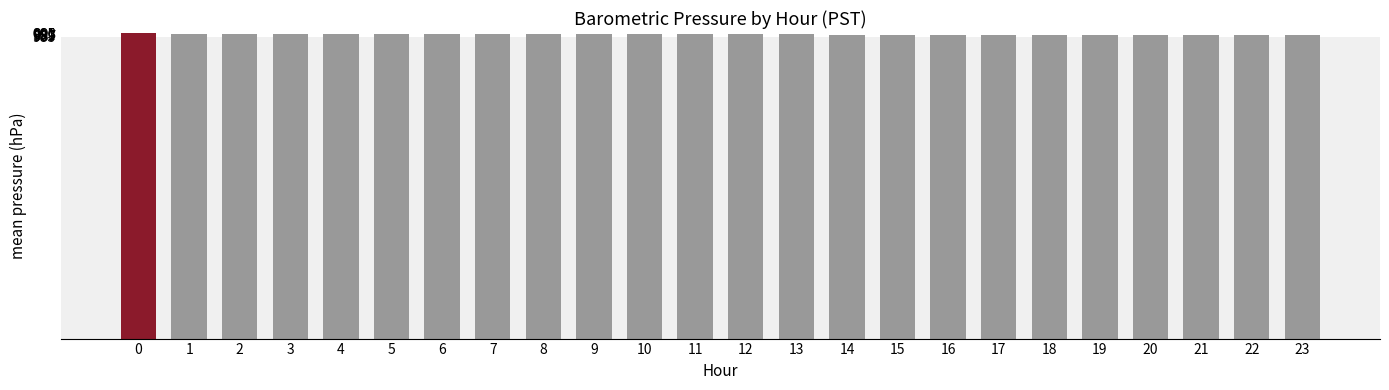

What is the difference between the maximum and minimum values?

5.8